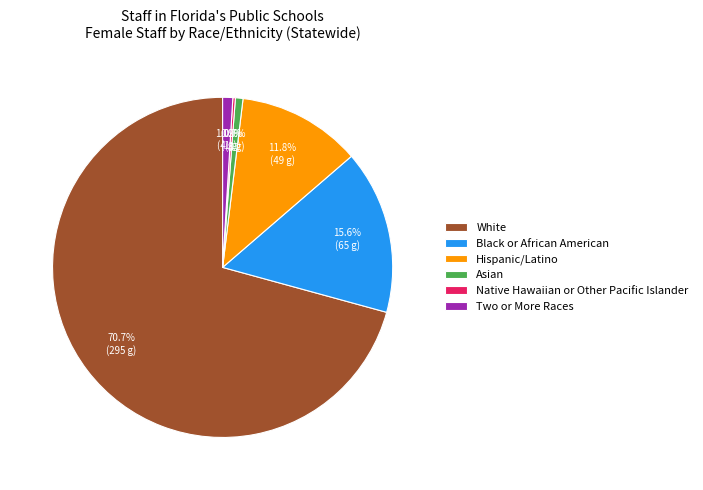

Is it true that Asian is 1% of the pie?

True